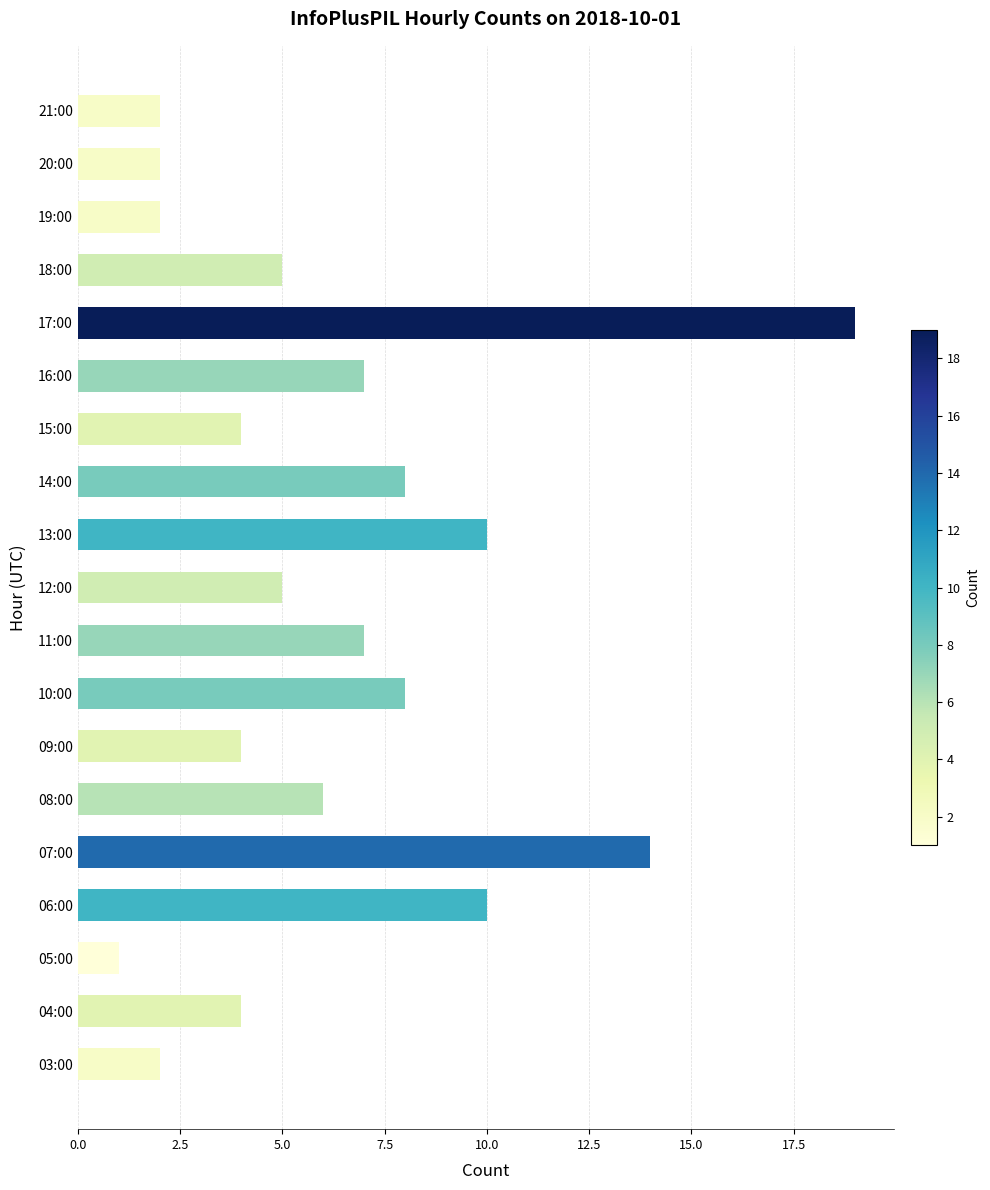

Reading bottom to top, what are all the values shown in this chart?

2	4	1	10	14	6	4	8	7	5	10	8	4	7	19	5	2	2	2